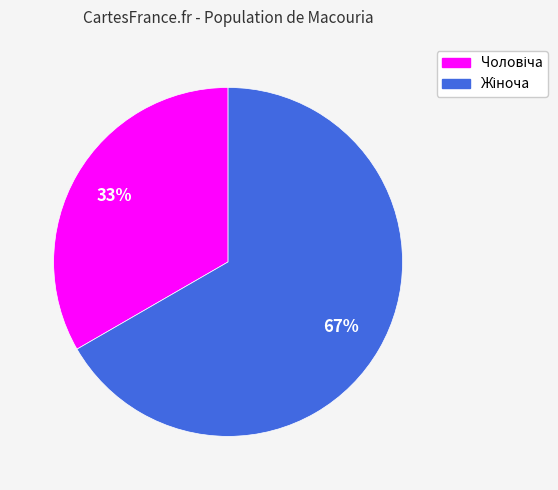

Is there any slice that represents more than half of the pie?

Yes